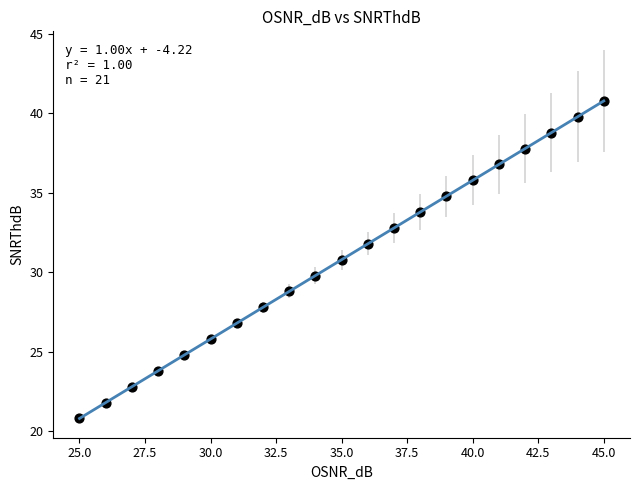

What is the range of X values (max minus min)?

20.0